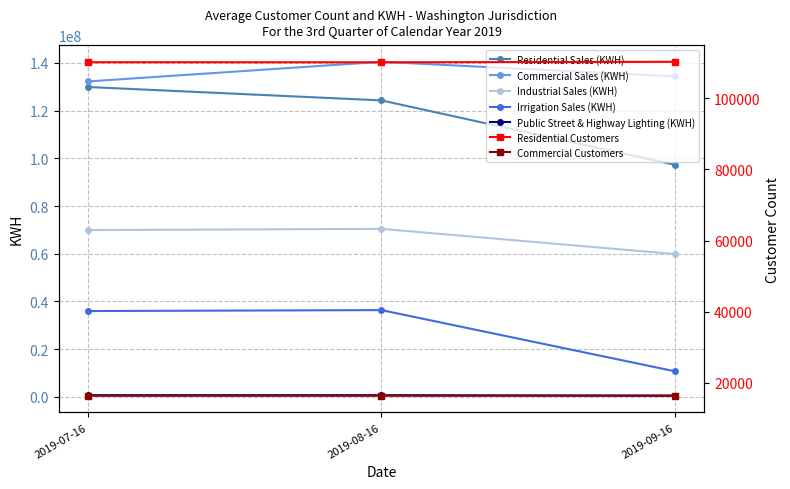

At 2019-08-16, list the series in order from largest to smallest.

Commercial Sales (KWH), Residential Sales (KWH), Industrial Sales (KWH), Irrigation Sales (KWH), Public Street & Highway Lighting (KWH)